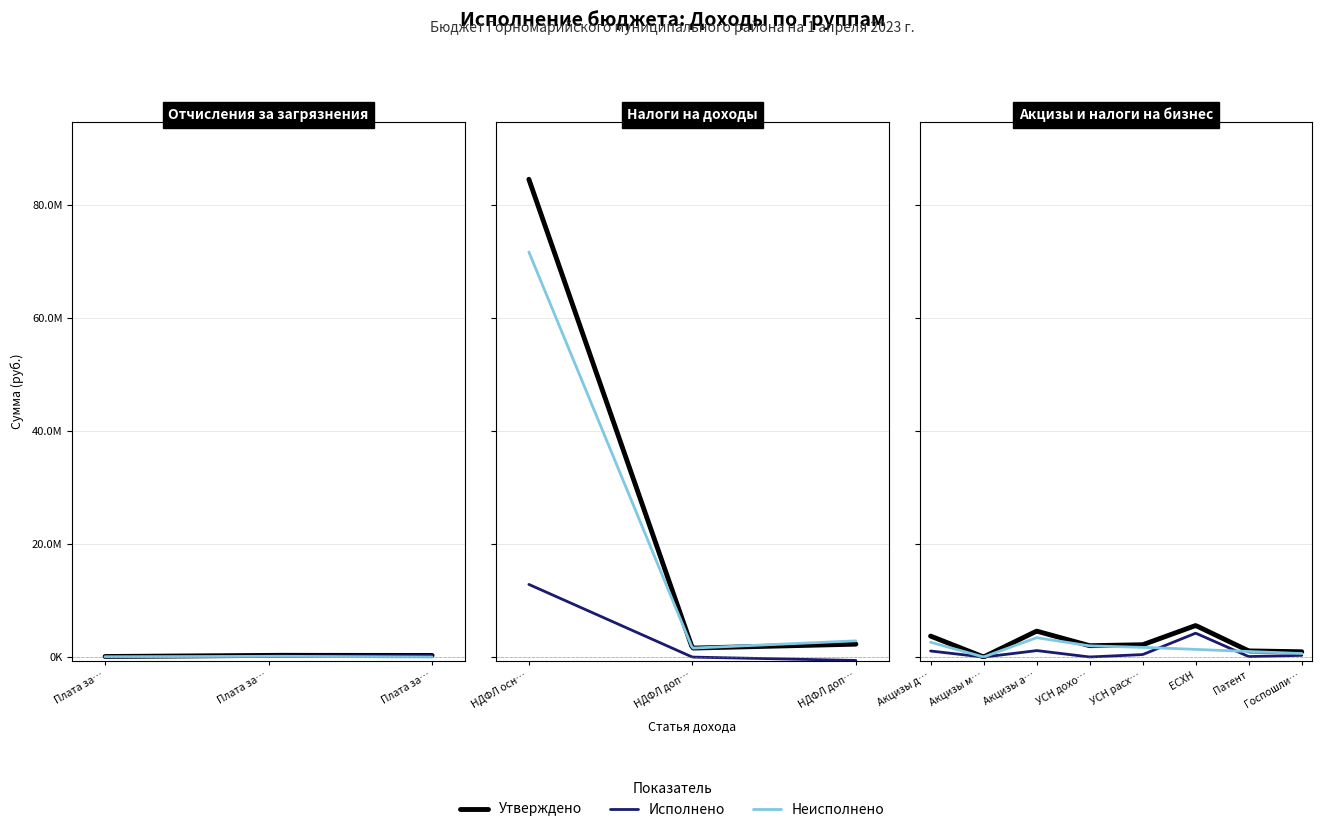

Reading left to right, list all the values displayed in this chart.

Утверждено: 109000.0	319800.0	295200.0	84627000.0	1600000.0	2295600.0	3726900.0	25900.0	4607200.0	2023000.0	2192000.0	5600000.0	1100000.0	950000.0
Исполнено: 51104.6	163028.7	285959.0	12877263.9	5011.1	-588723.0	1087539.9	4463.4	1162867.7	26170.7	451578.5	4244952.6	98560.9	311870.5
Неисполнено: 57895.4	156771.3	9241.0	71749736.1	1594988.9	2884323.0	2639360.1	21436.6	3444332.3	1996829.3	1740421.5	1355047.4	1001439.2	638129.5